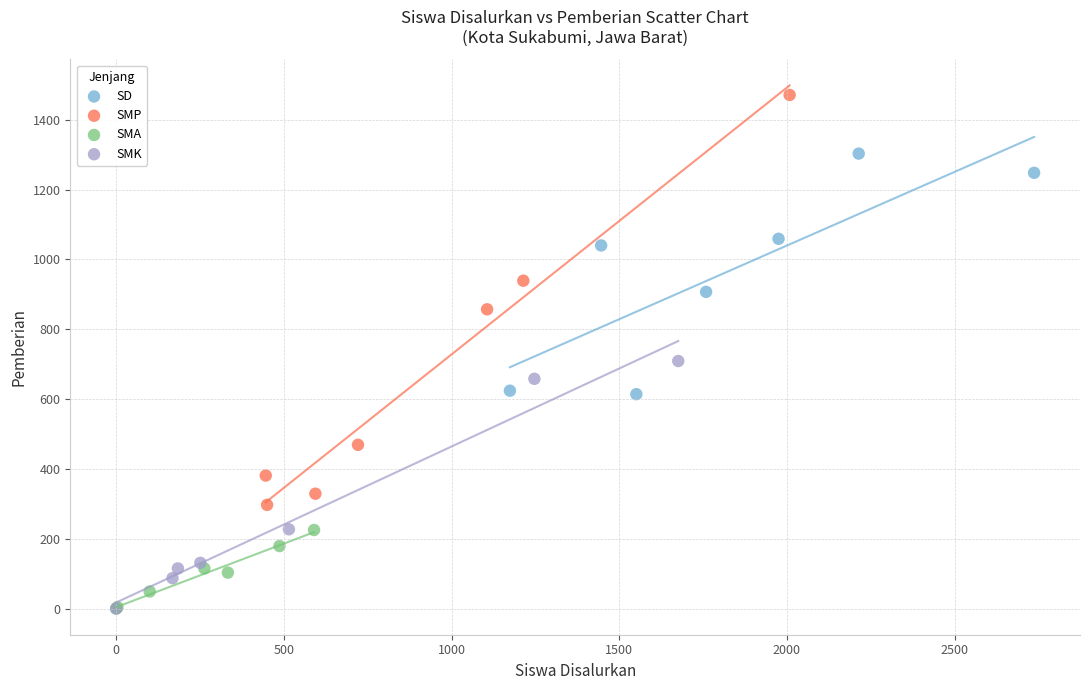

Which series contains the highest Y value?

SMP